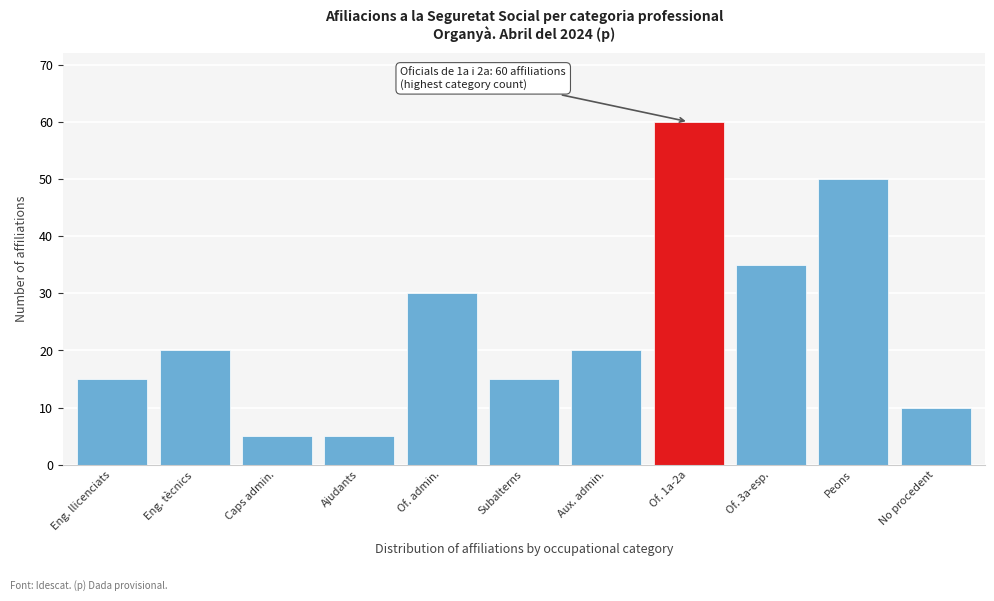

Reading right to left, extract all data points from this chart.

No procedent=10	Peons=50	Of. 3a-esp.=35	Of. 1a-2a=60	Aux. admin.=20	Subalterns=15	Of. admin.=30	Ajudants=5	Caps admin.=5	Eng. tècnics=20	Eng. llicenciats=15